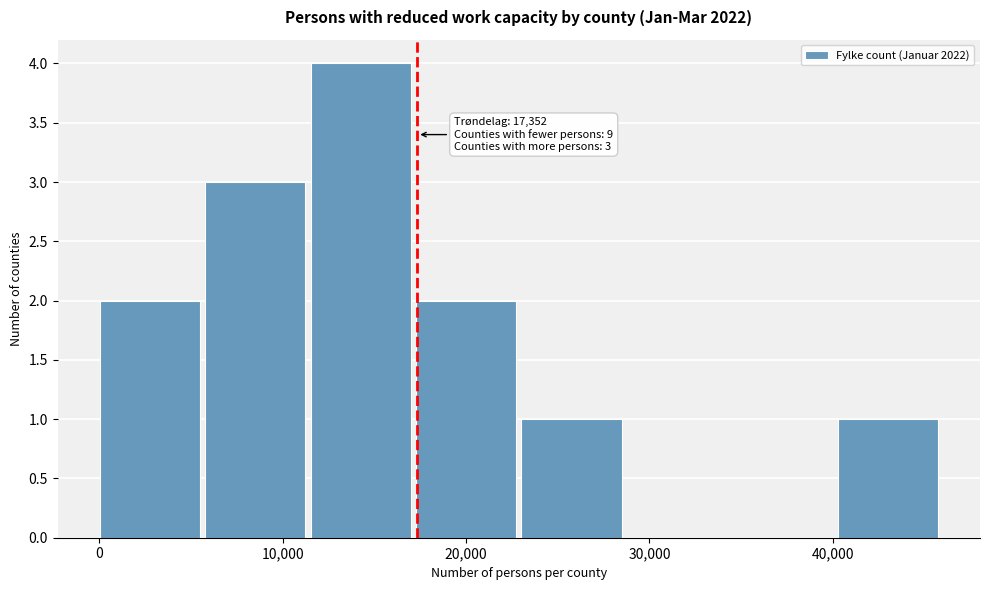

Which range on the x-axis has the tallest bar?

12000 to 17000